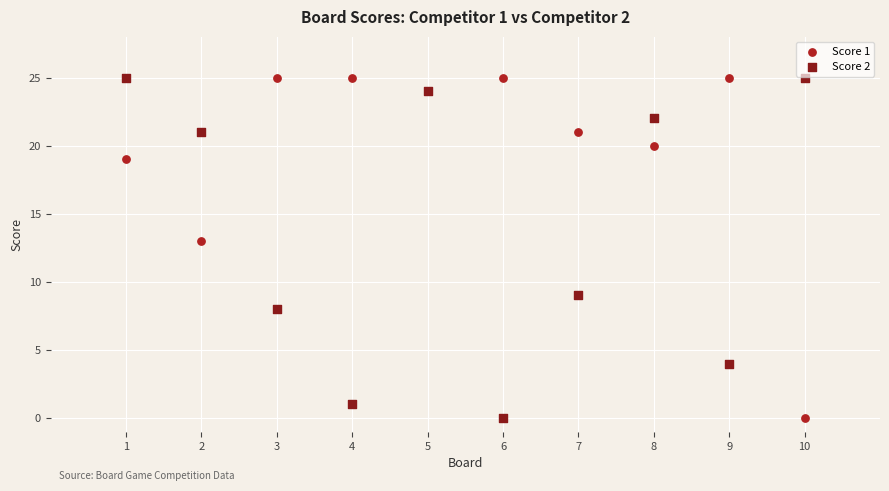

Across all series, what Y value is closest to 12?

13